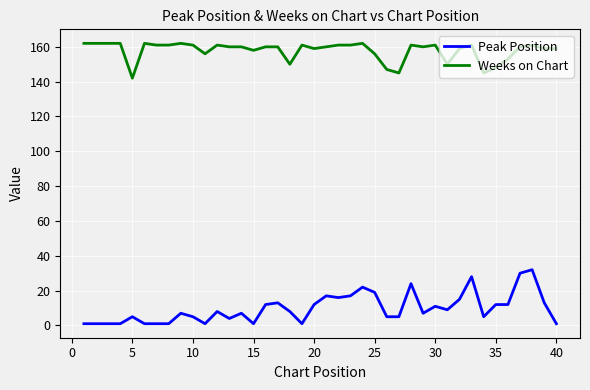

What is the difference between the maximum and minimum values in the Weeks on Chart series?

20